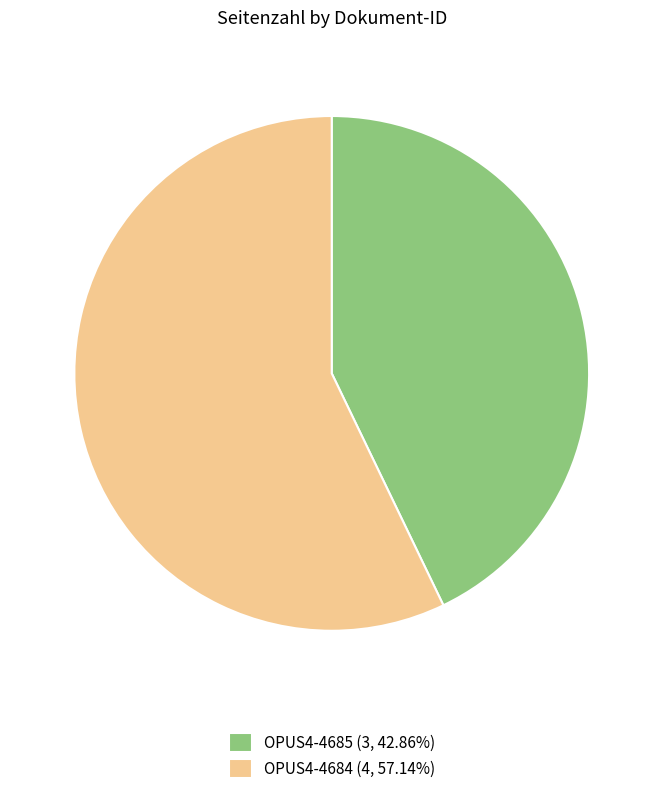

Does any single category account for the majority?

Yes